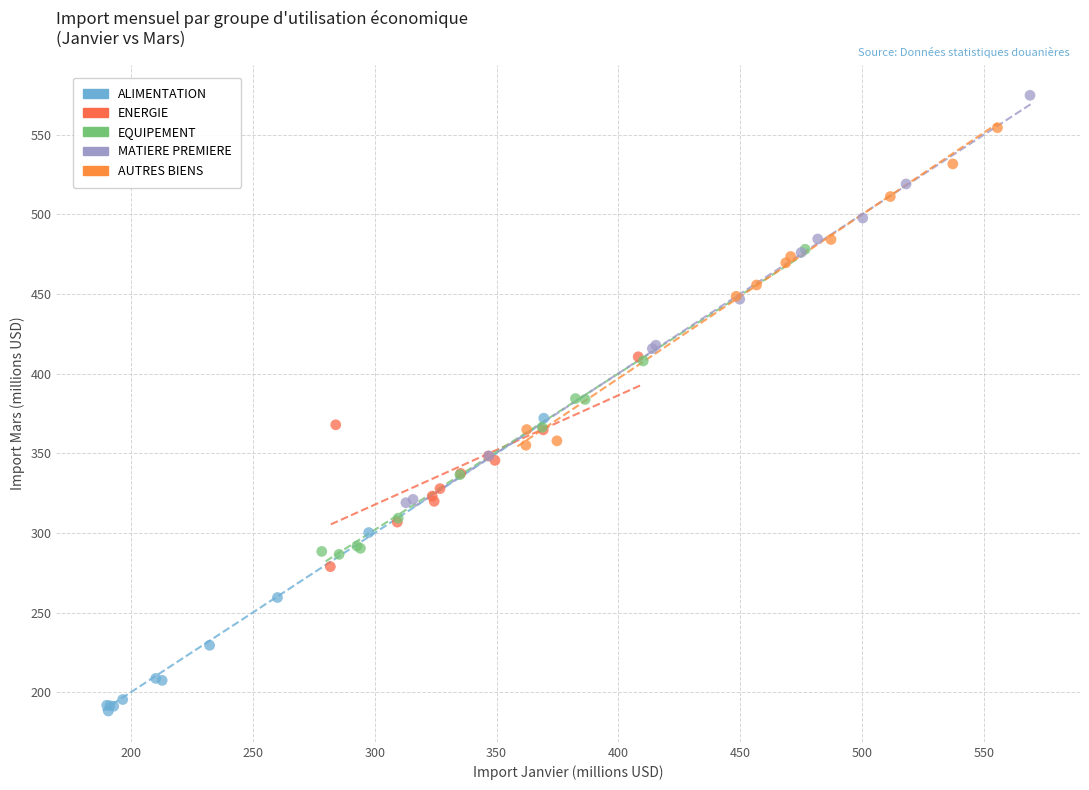

Which series contains the lowest Y value?

ALIMENTATION